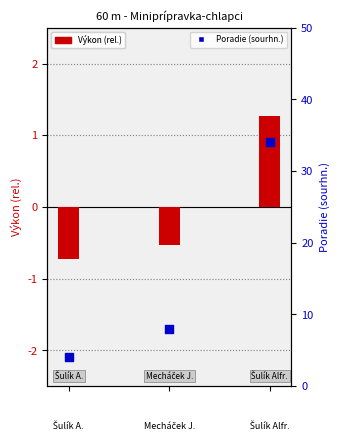

At which category is the sum across all series the highest?

2